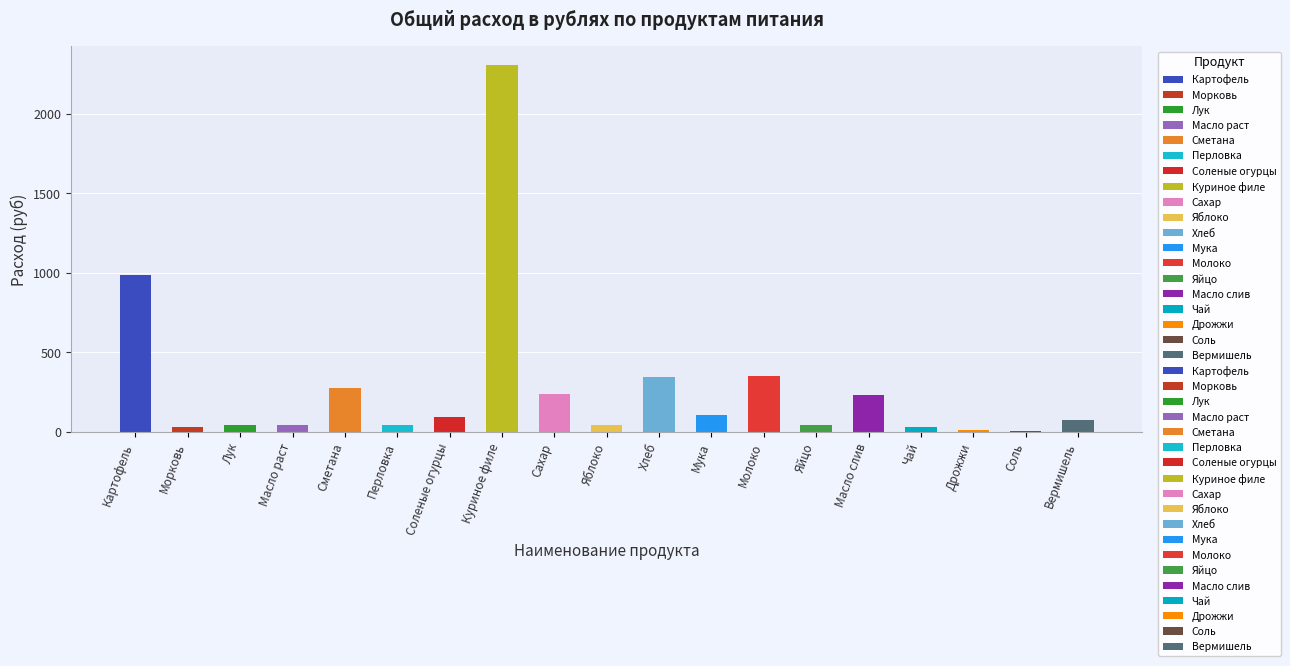

What is the greatest value displayed?

2310.0